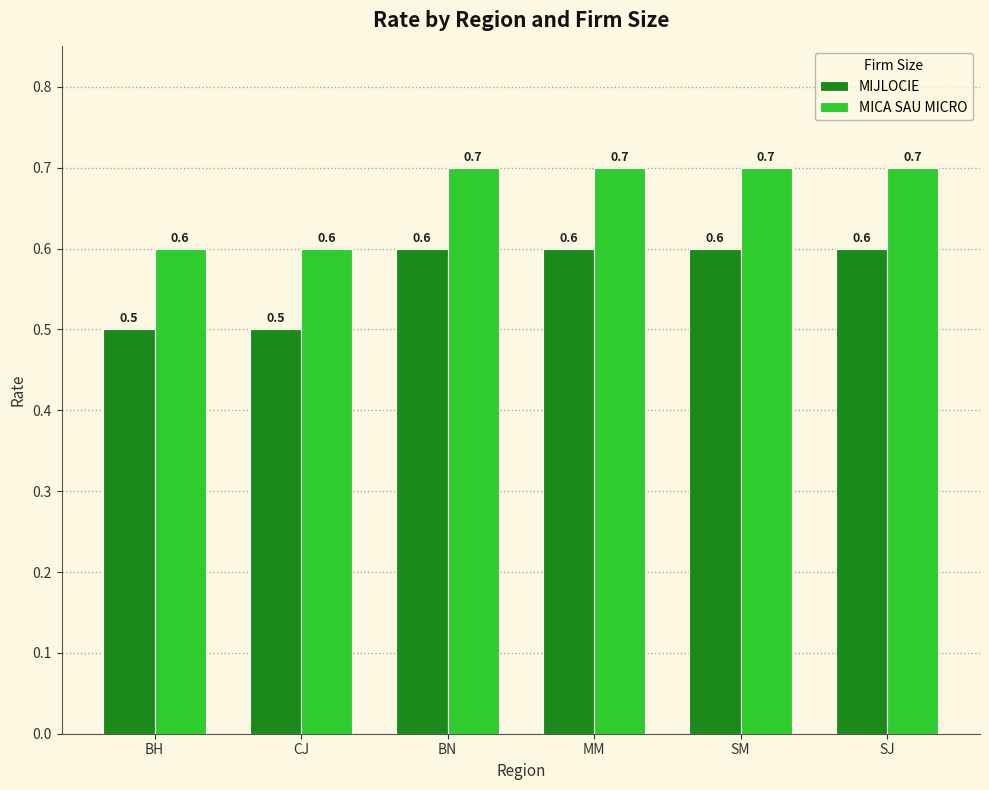

What is the label of the 6th bar from the right?

BH